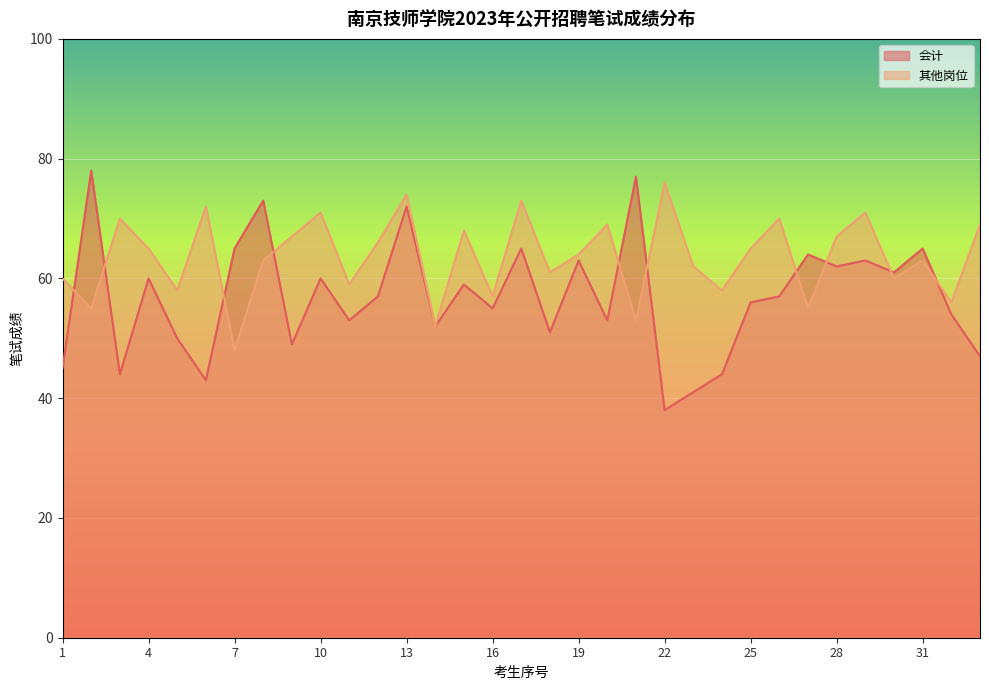

Which series has the widest spread of values?

会计